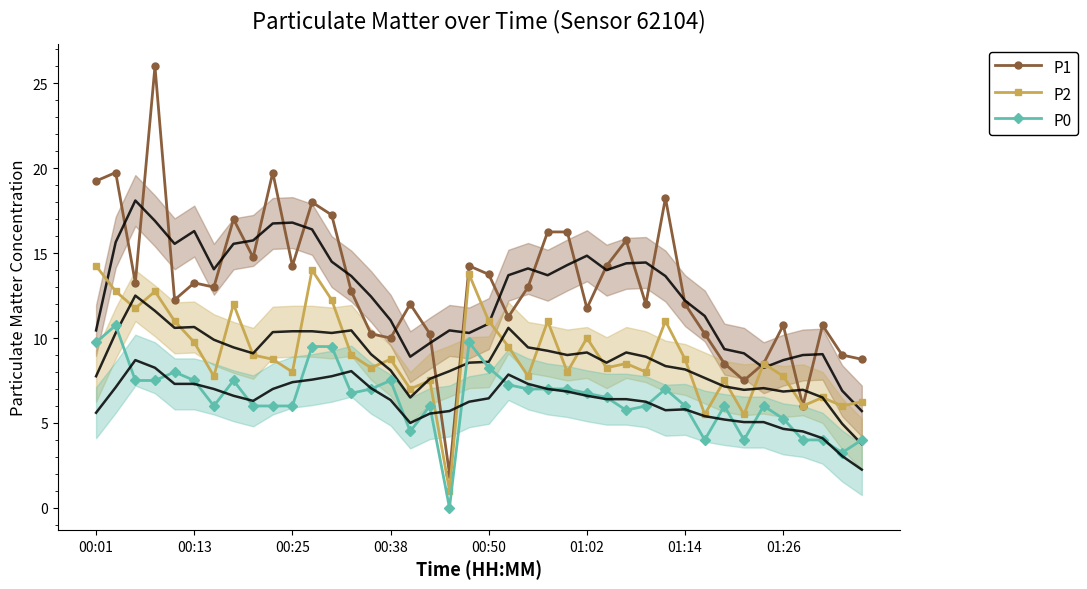

Count the number of data series in this chart.

3